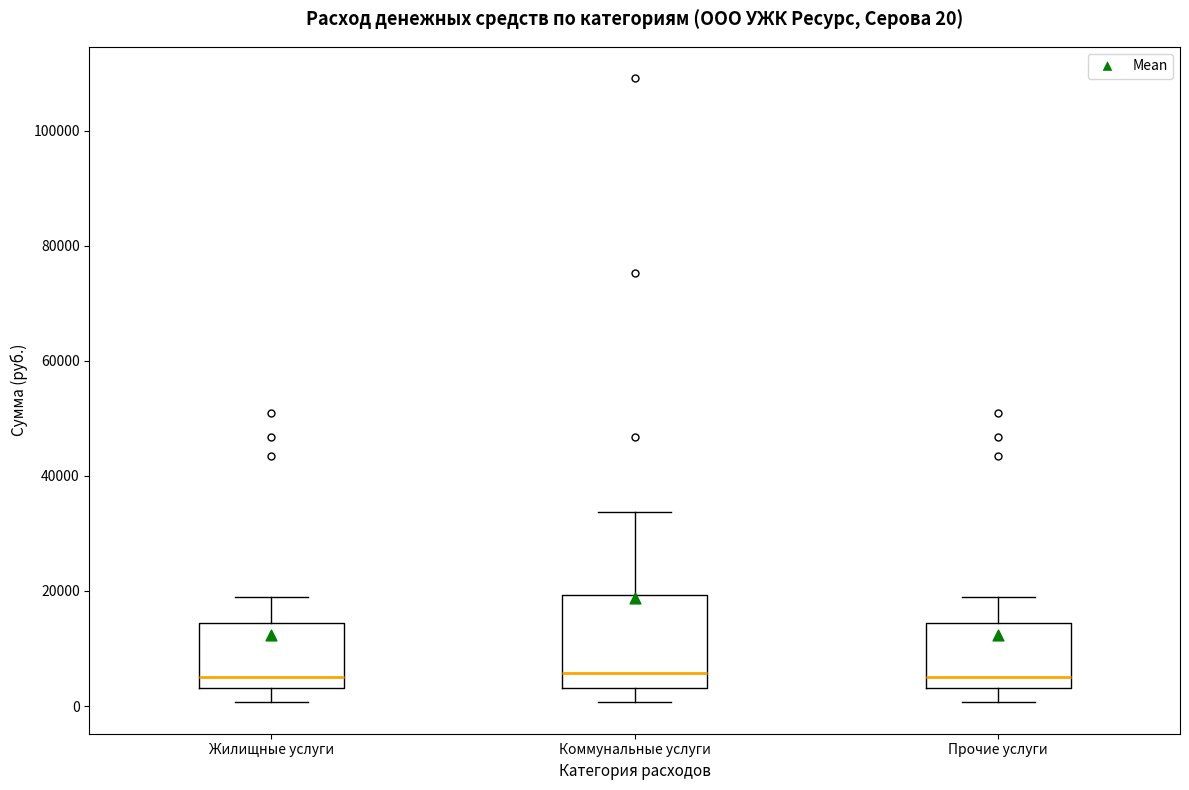

Which box is the tallest, from its lower edge to its upper edge?

Коммунальные услуги